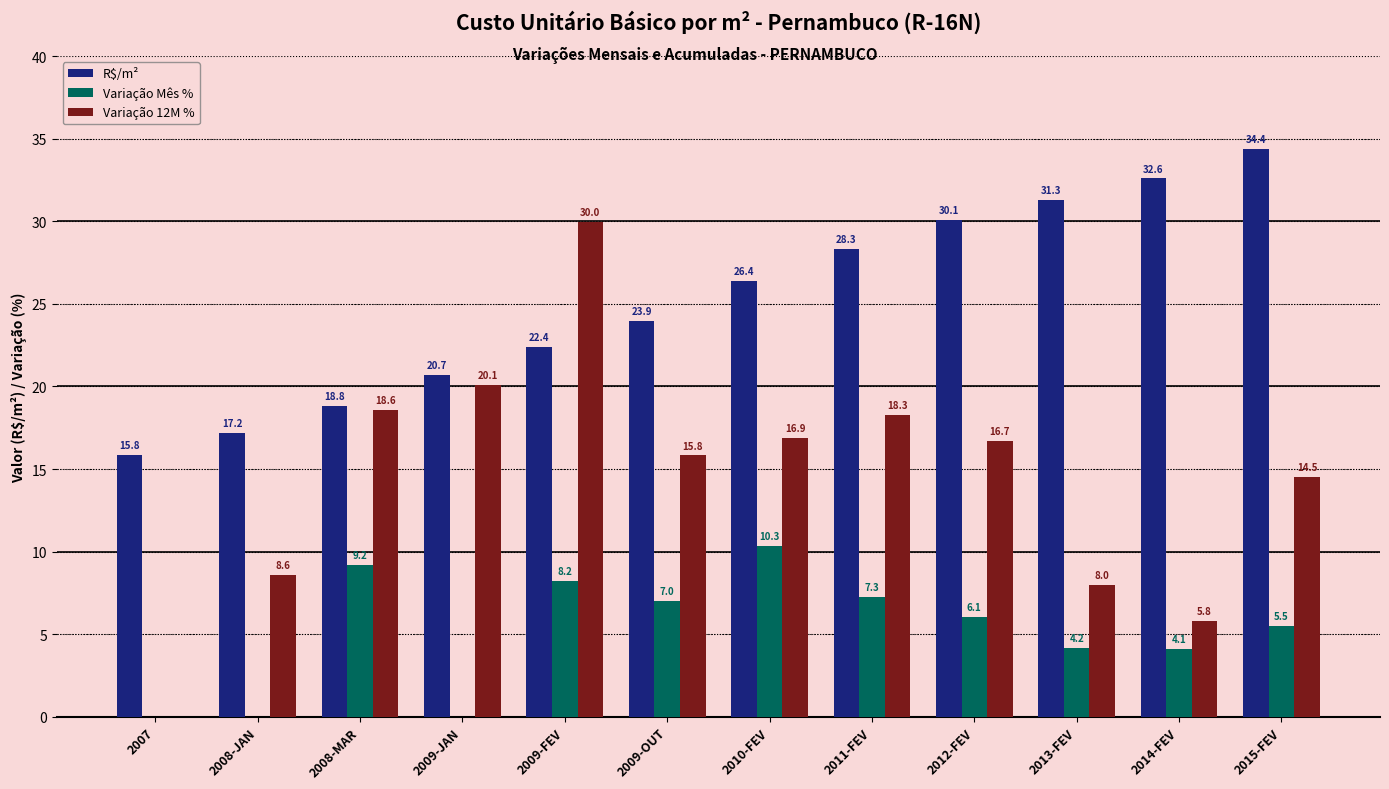

What value does the Variação 12M % series have at 2008-MAR?

18.6